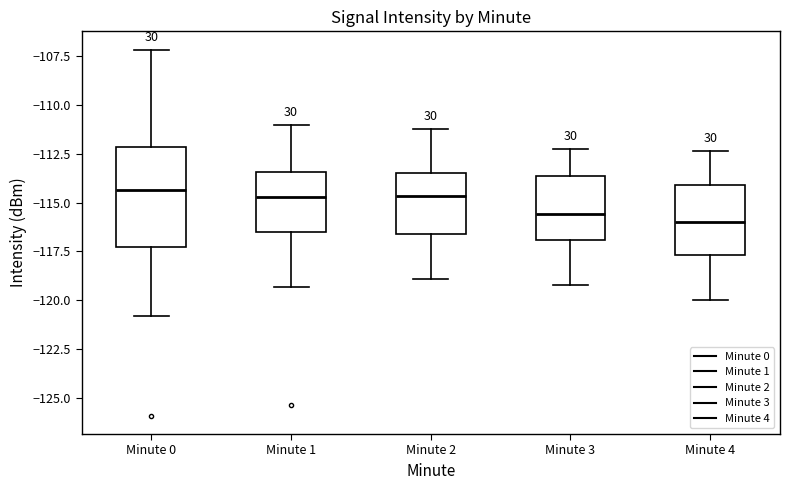

Reading left to right, transcribe this box plot: for each box, give where its median line is, the range the box spans, and where its two whiskers end, as read against the y-axis. The values are not printed on the chart, so give them approximately, as read against the axis.

Minute 0: median -114.5, box -117.5 to -112.0, whiskers -121.0 to -107.0
Minute 1: median -114.5, box -116.5 to -113.5, whiskers -119.5 to -111.0
Minute 2: median -114.5, box -116.5 to -113.5, whiskers -119.0 to -111.0
Minute 3: median -115.5, box -117.0 to -113.5, whiskers -119.0 to -112.0
Minute 4: median -116.0, box -117.5 to -114.0, whiskers -120.0 to -112.5